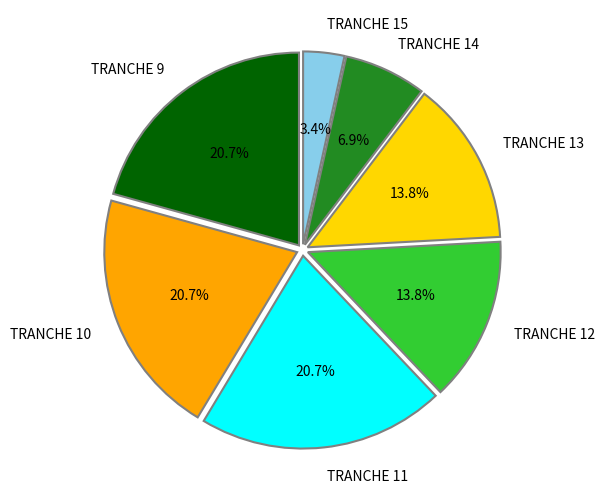

What percentage is the TRANCHE 10 slice, to the nearest percent?

21%